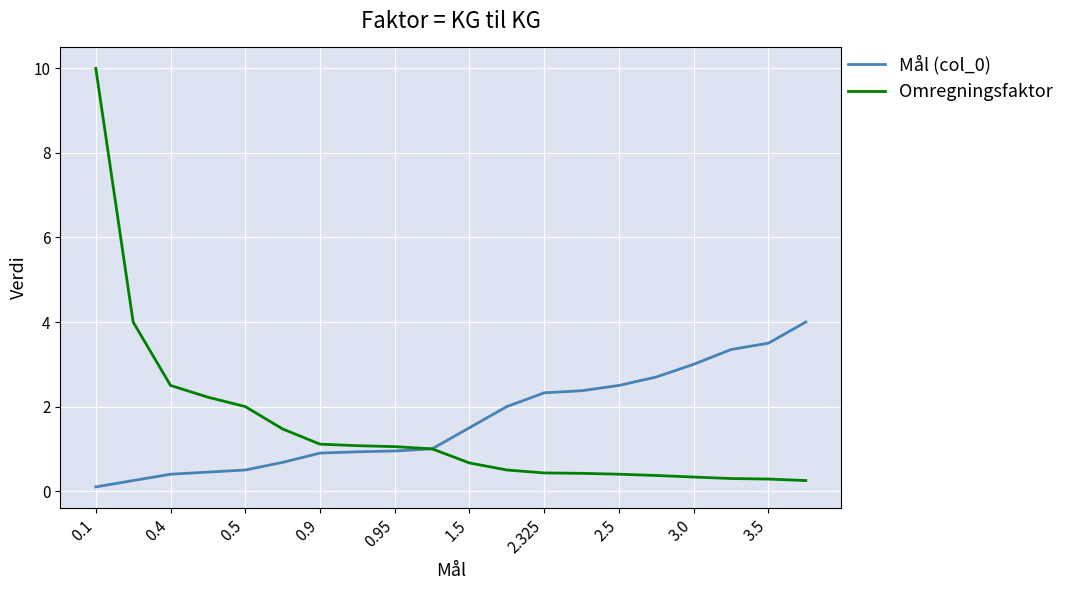

What is the highest value of the Omregningsfaktor series?

10.0